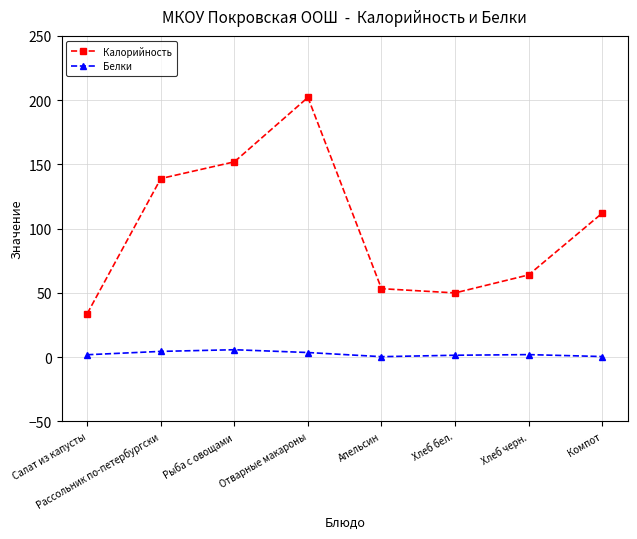

What is the value of the Белки point at the 4th from the left?

3.6